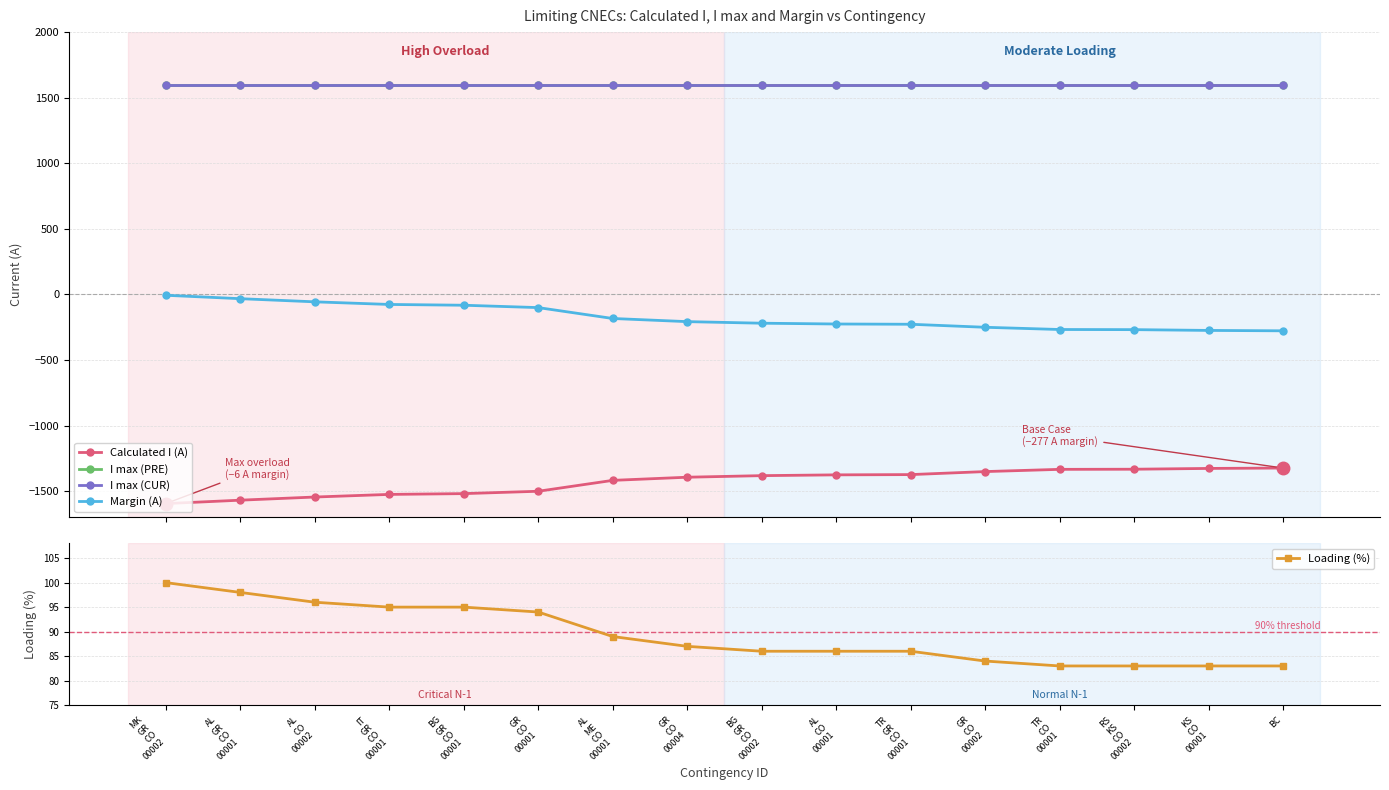

What is the greatest value displayed?

1600